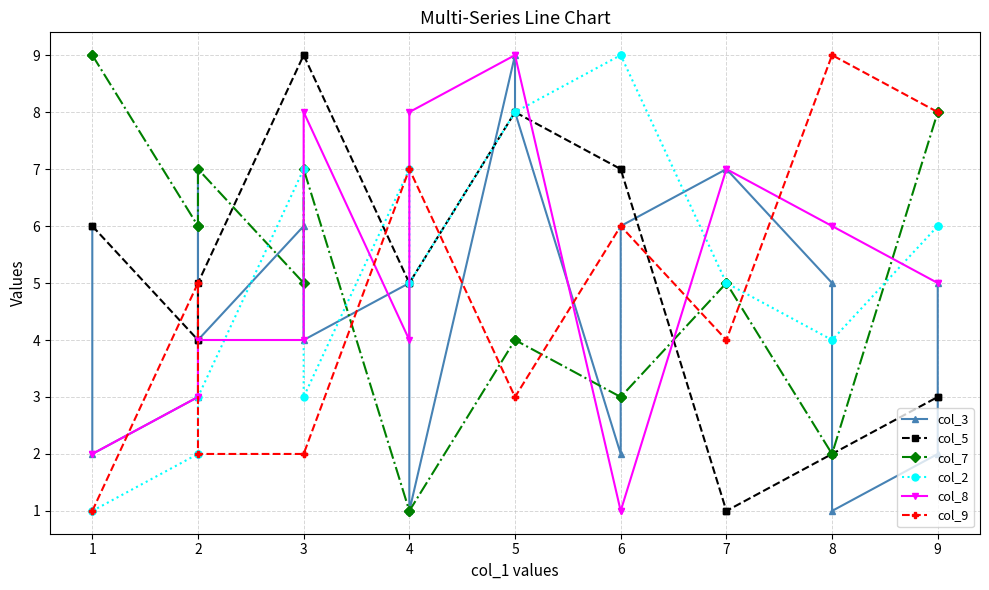

Is it true that col_3 equals 3 at 7?

False